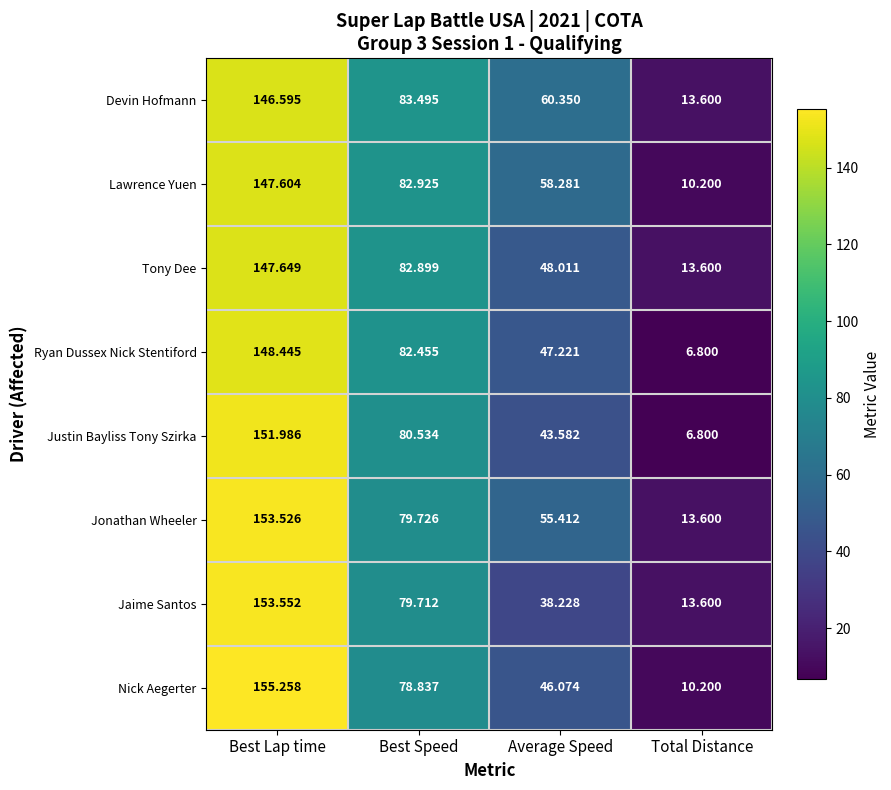

What is the total value across all series at Best Speed?

650.6